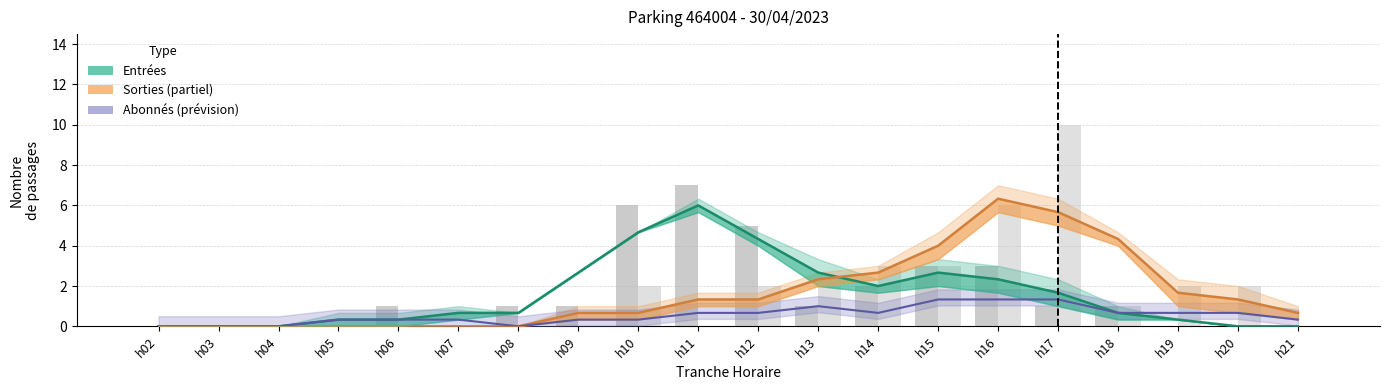

Which has a higher value, 8 or 19?

8